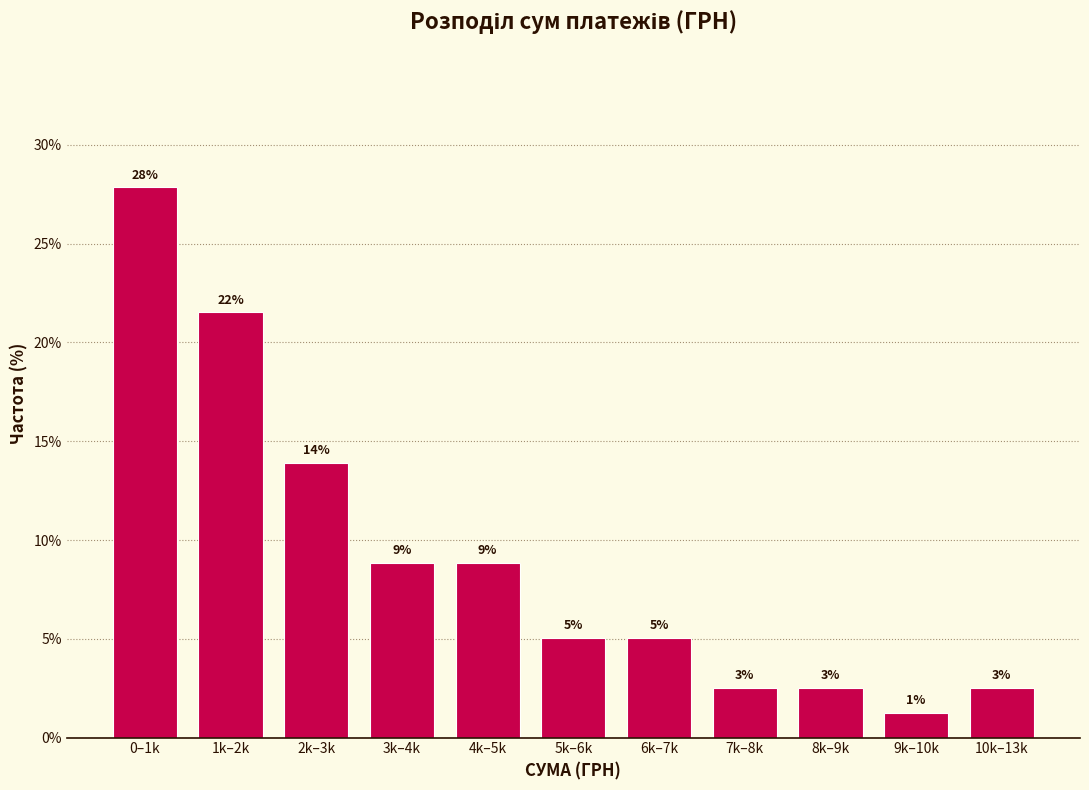

How many bars are there in total?

11